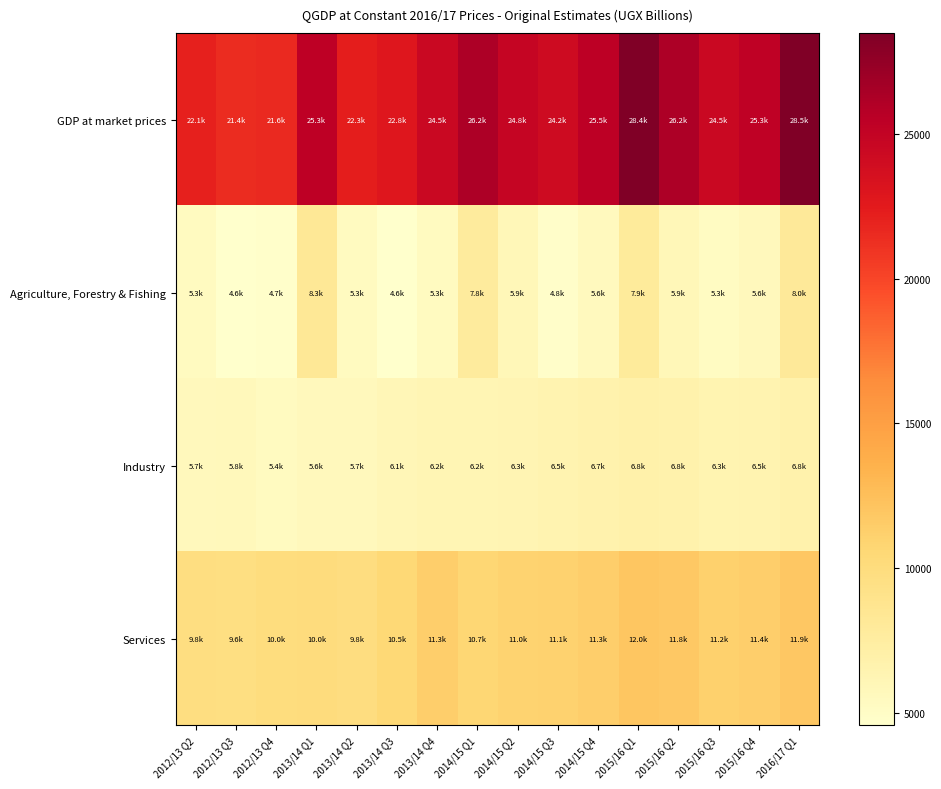

Which series has the largest total across all categories?

GDP at market prices